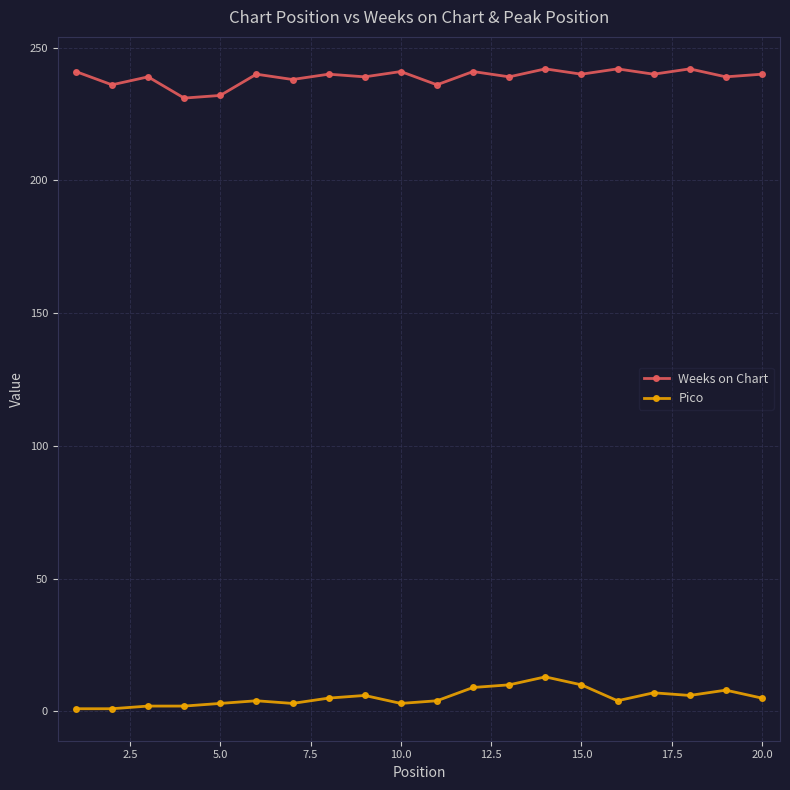

True or false: Pico has more than 1 points higher than both neighbors.

True